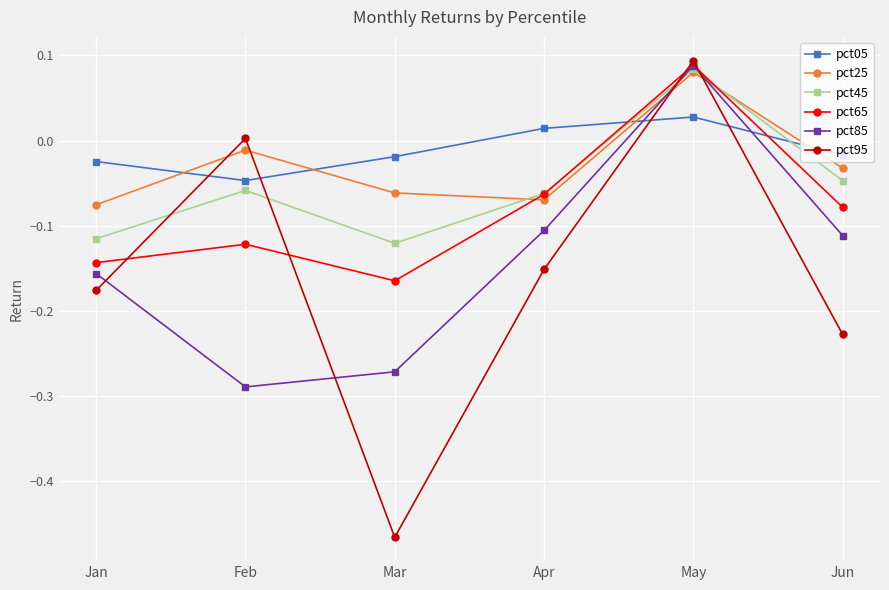

How many positive values does the pct85 series have?

1